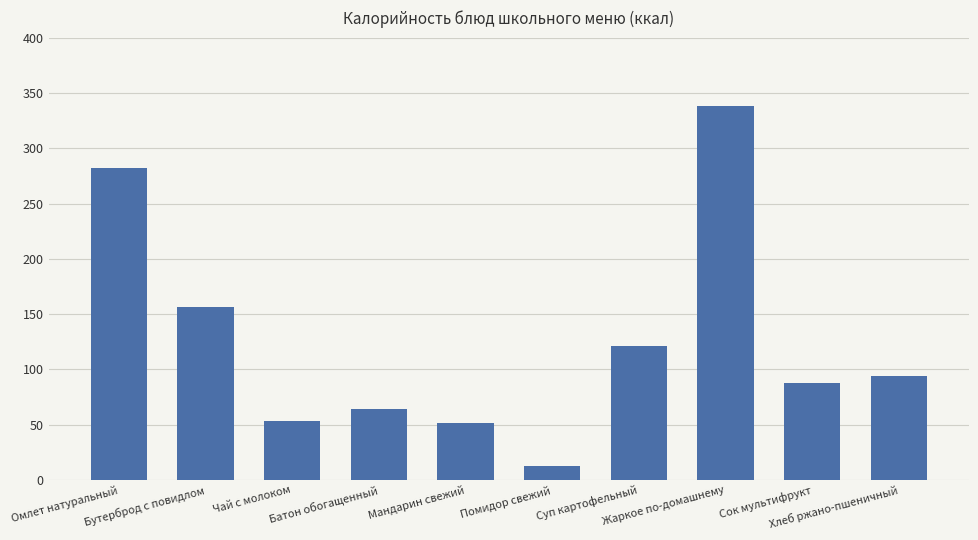

How many categories are shown in the chart?

10